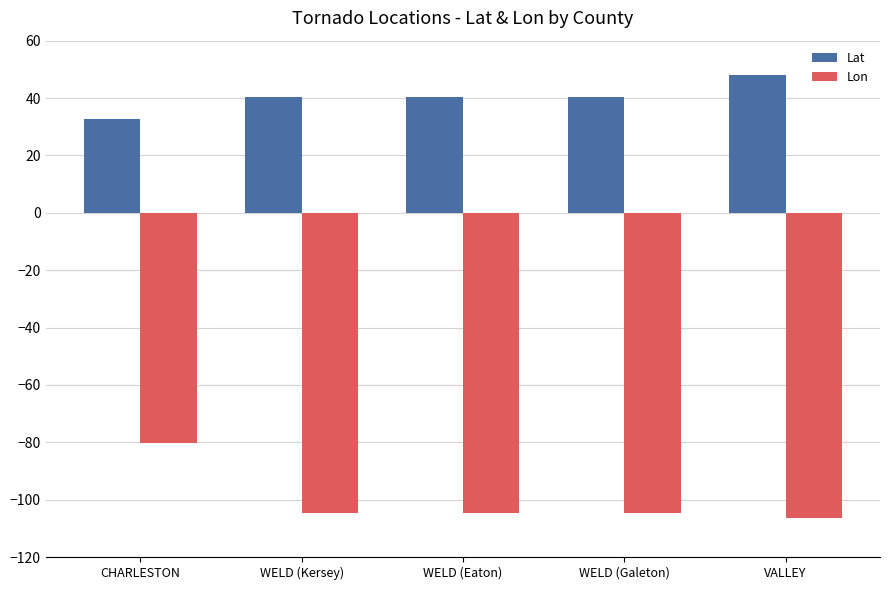

What is the difference between the maximum and minimum values in the Lon series?

26.4